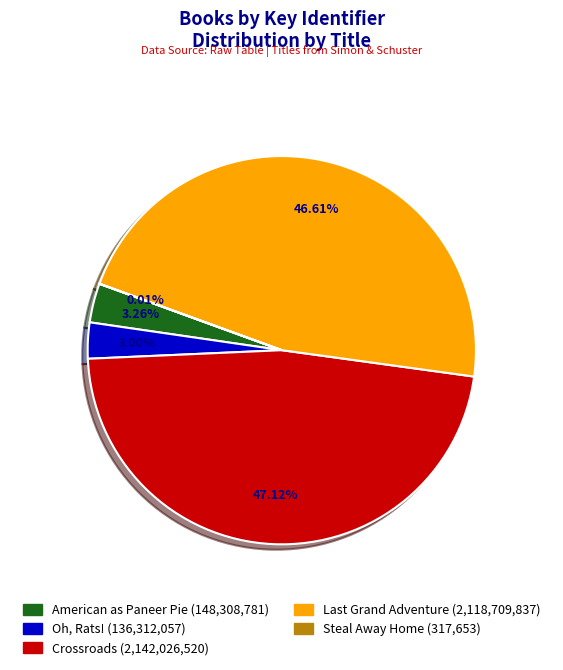

Which has a higher value, American as Paneer Pie or Crossroads?

Crossroads